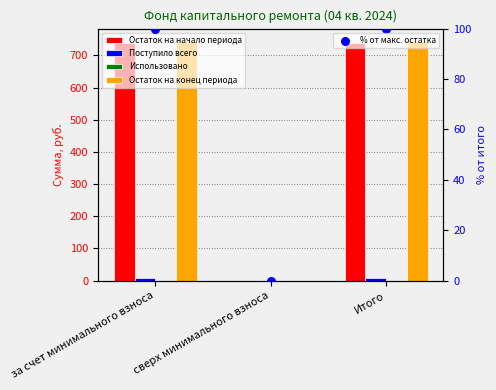

Is the value of Поступило всего at сверх минимального взноса greater than the value of % от макс. остатка at Итого?

No